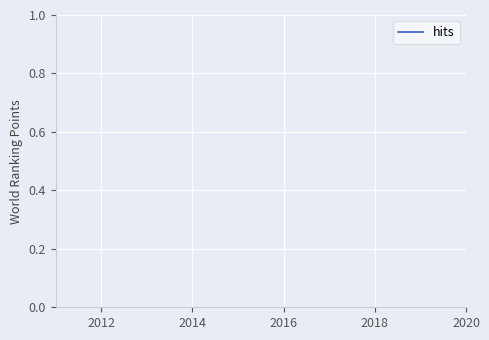

Does the chart display data point markers on the line(s)?

No